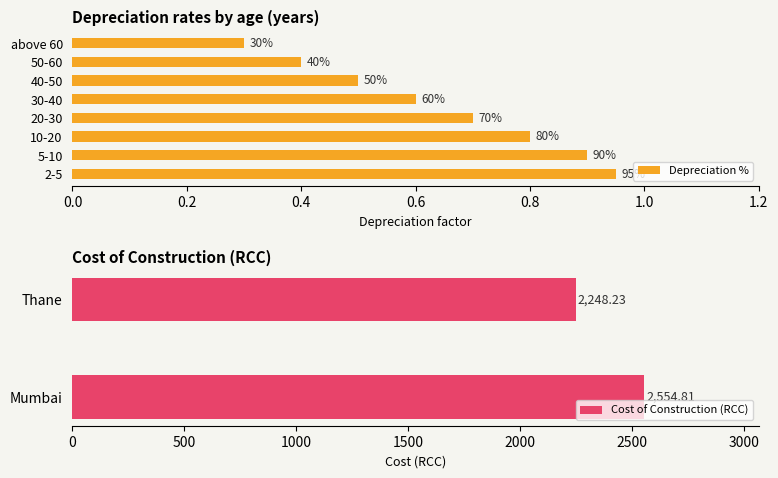

At which category does the chart reach its peak across all series?

2-5